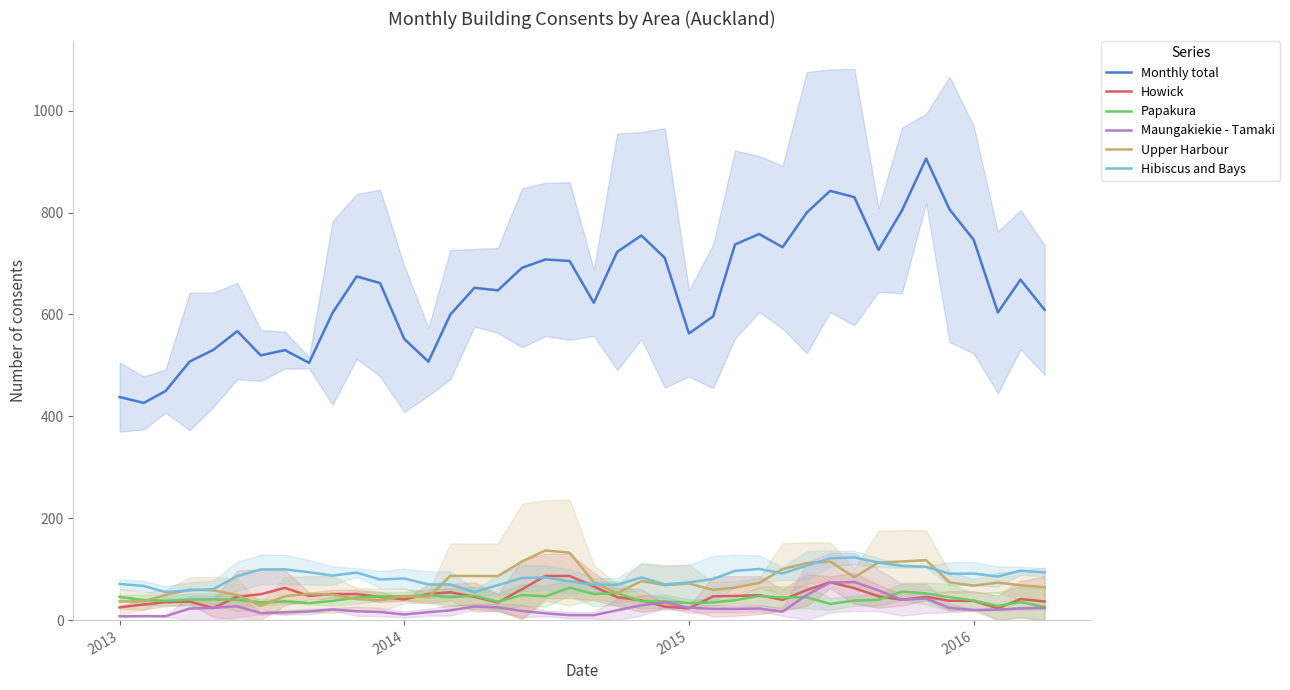

Count the number of categories in the chart.

40